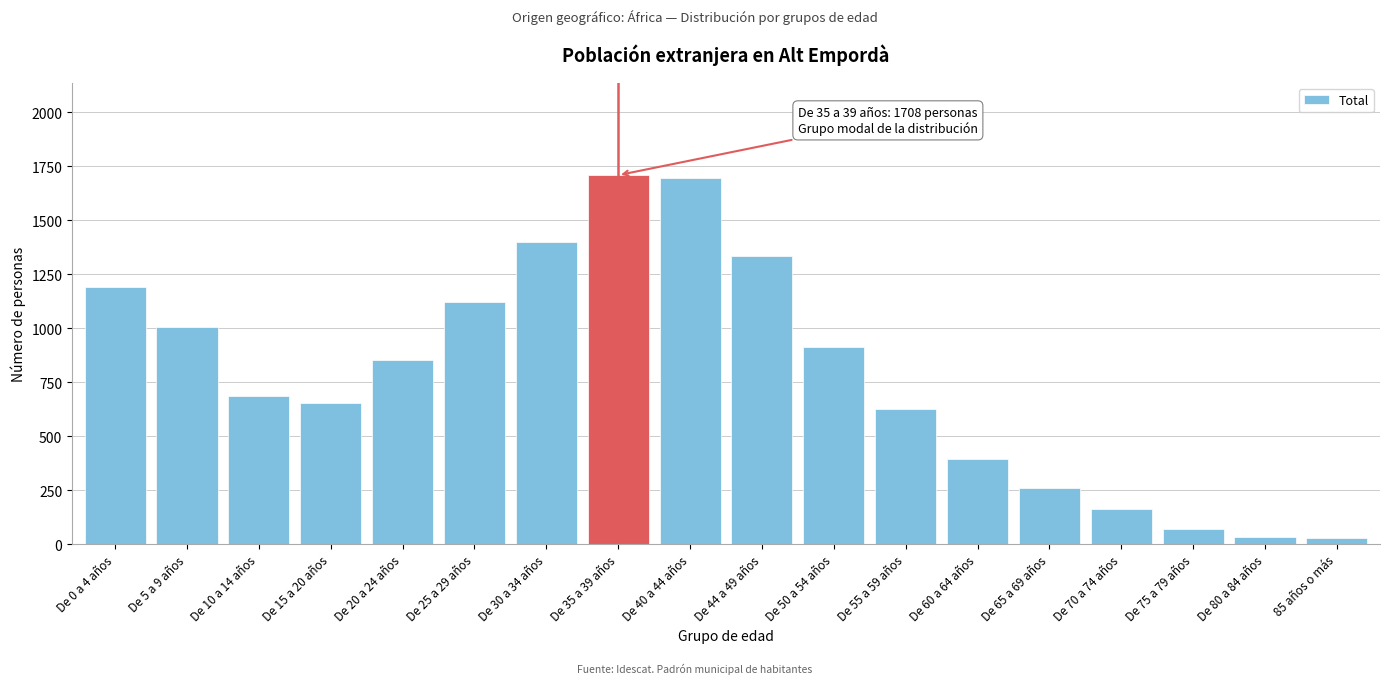

The chart shows a value of 627 at De 55 a 59 años. True or false?

True